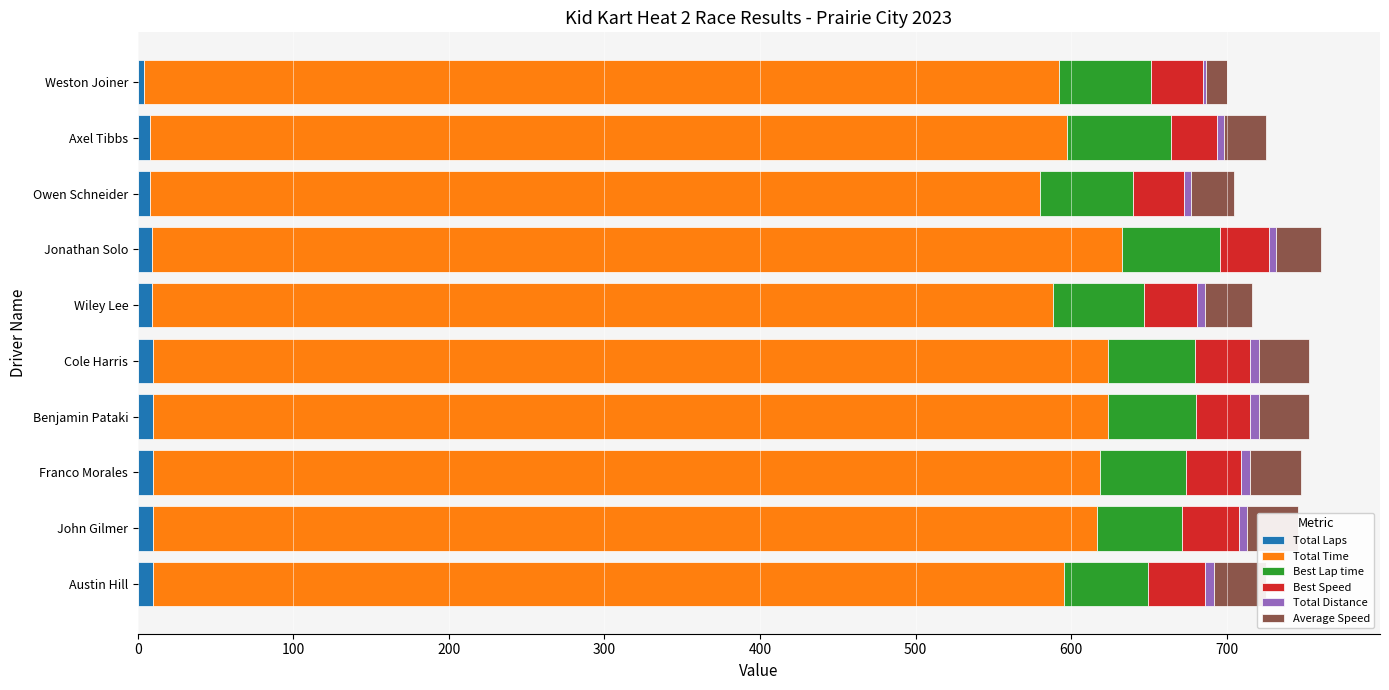

The Total Laps series shows 3.7 at Benjamin Pataki. True or false?

False